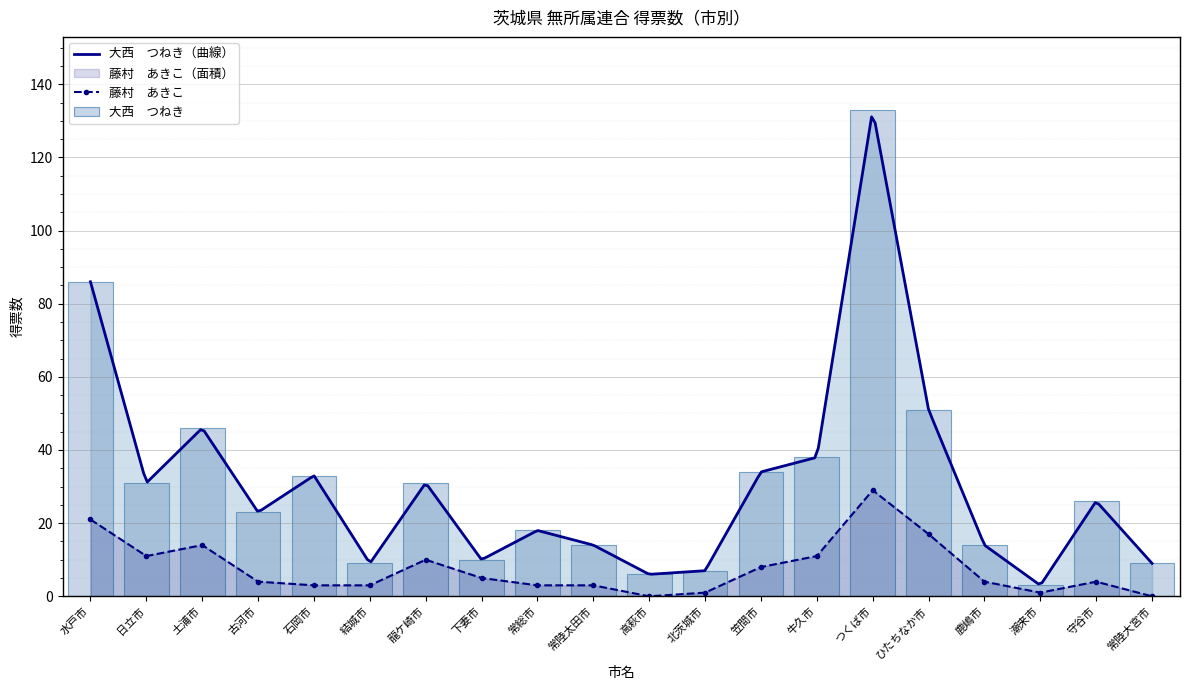

Where does the 大西　つねき series first go above 26?

水戸市